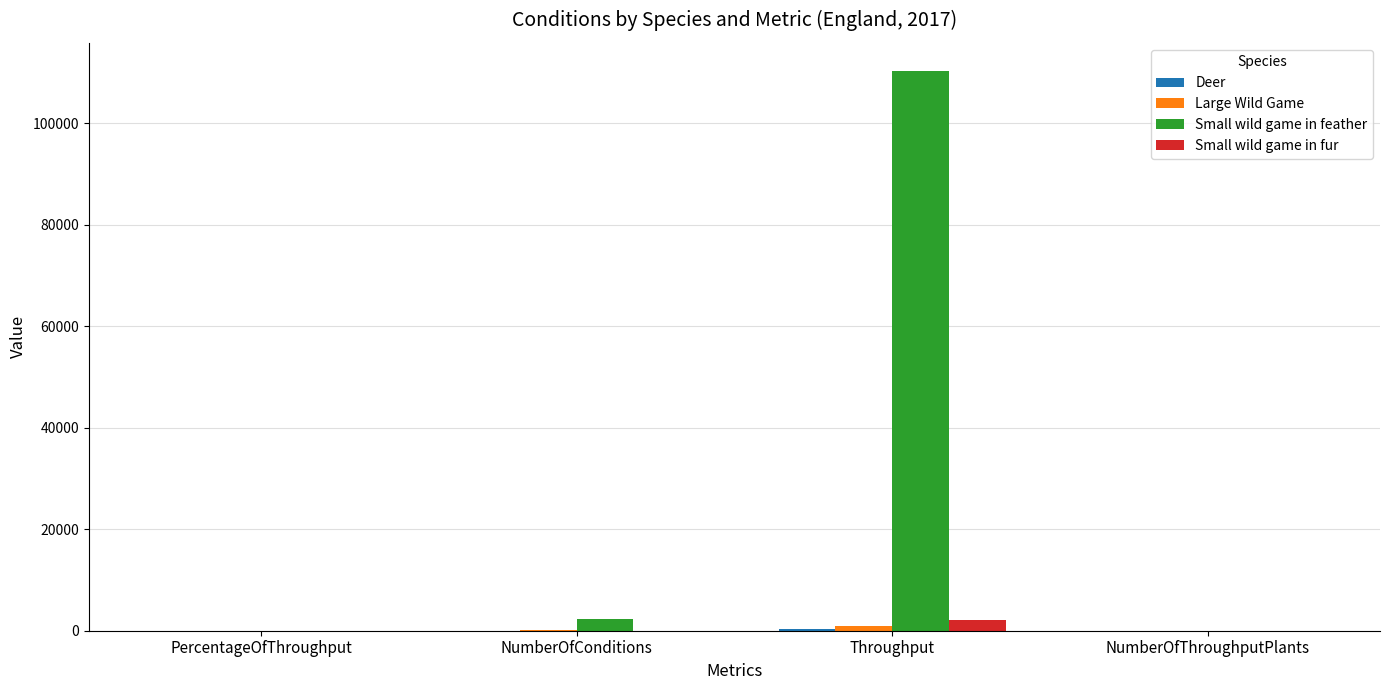

Which label corresponds to the largest value in the chart?

Throughput